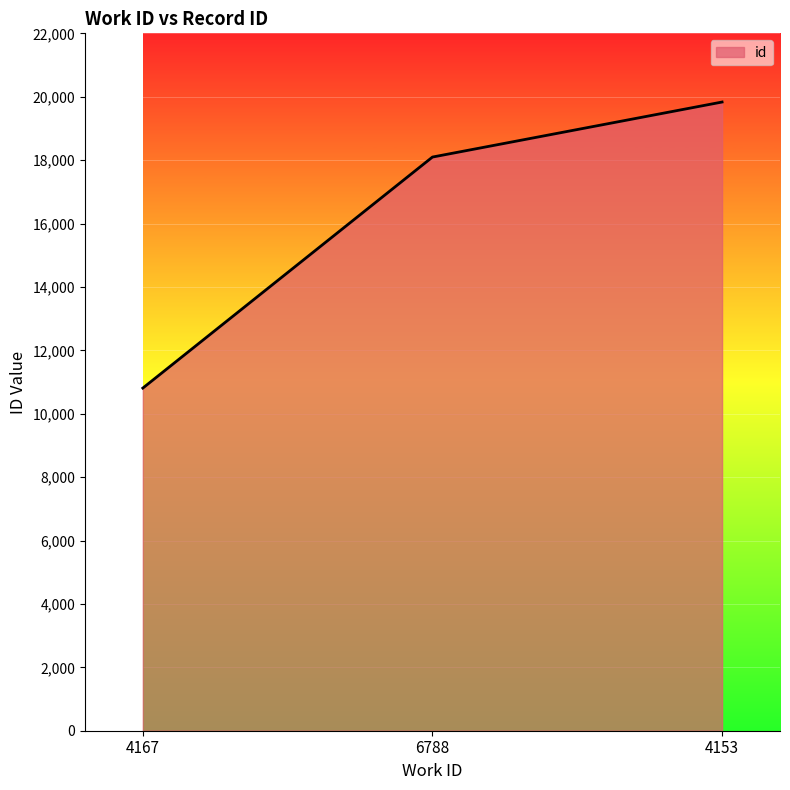

Which label corresponds to the smallest value in the chart?

4167